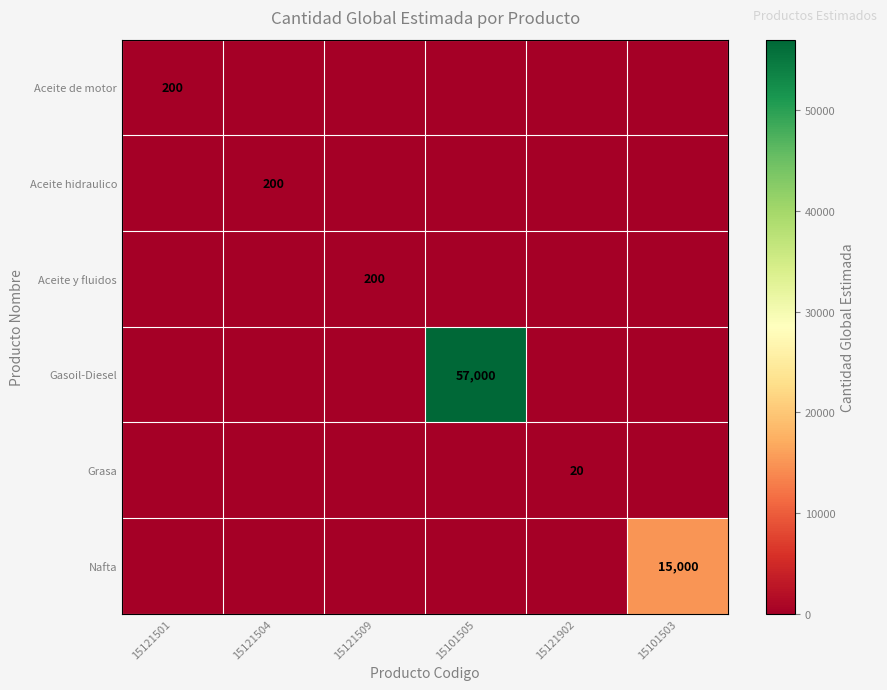

Is it true that Aceite de motor equals 311 at 15121501?

False